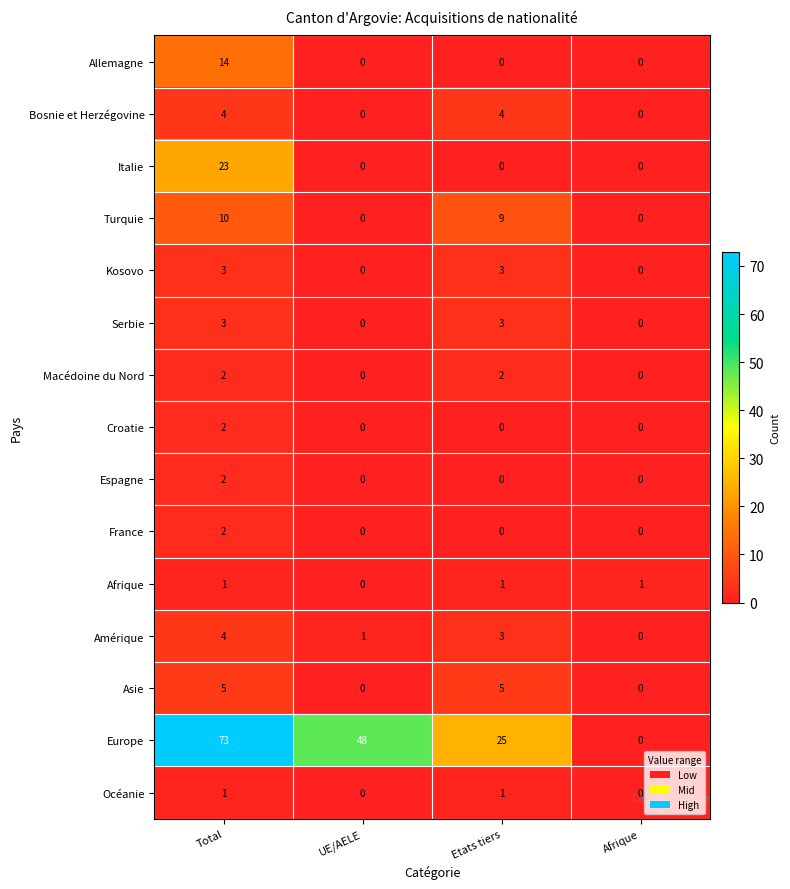

At which label is Europe closest to 36?

Etats tiers